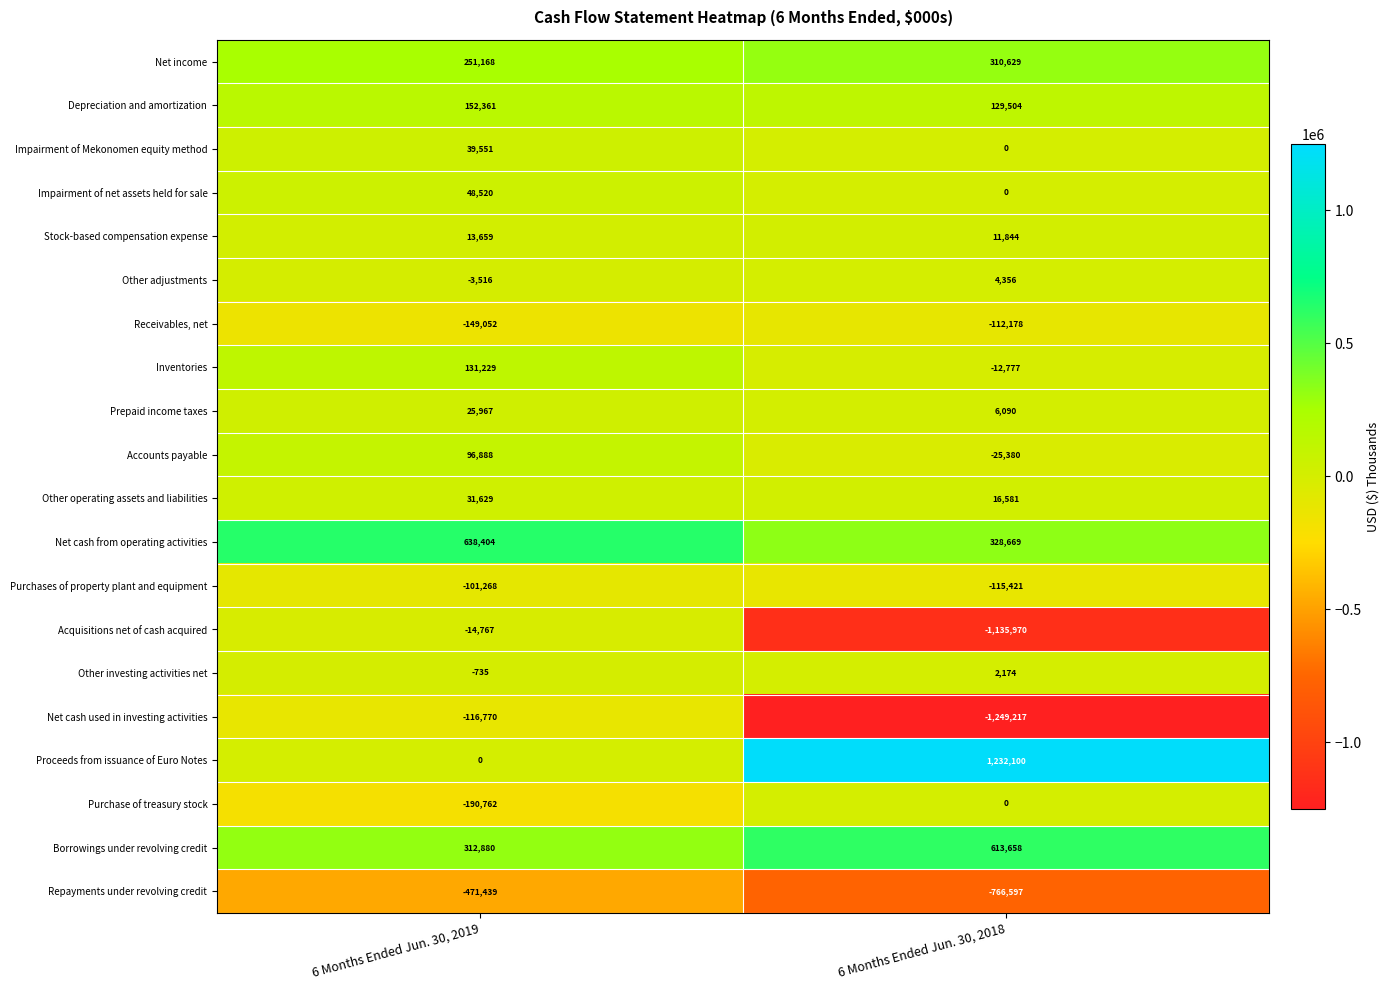

At which category is the sum across all series the highest?

6 Months Ended Jun. 30, 2019